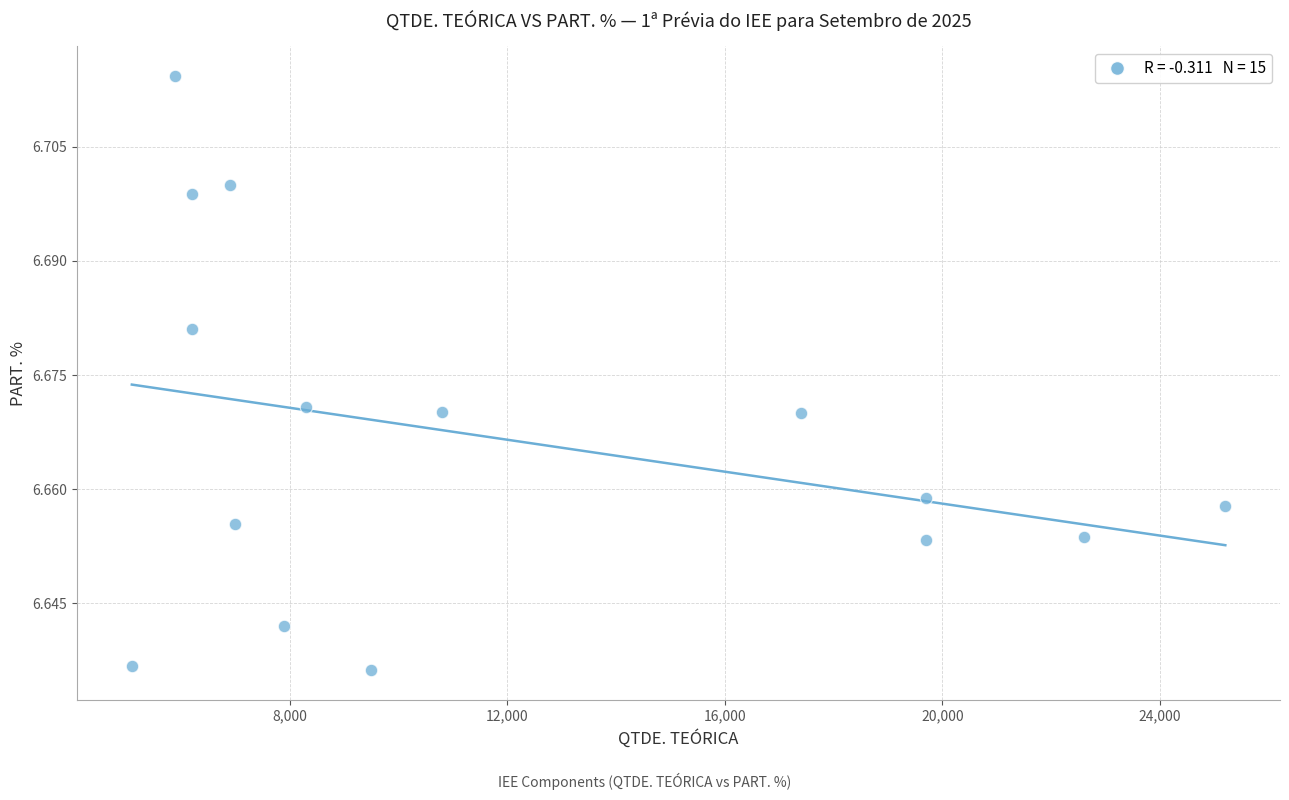

What is the range of X values (max minus min)?

20100.0